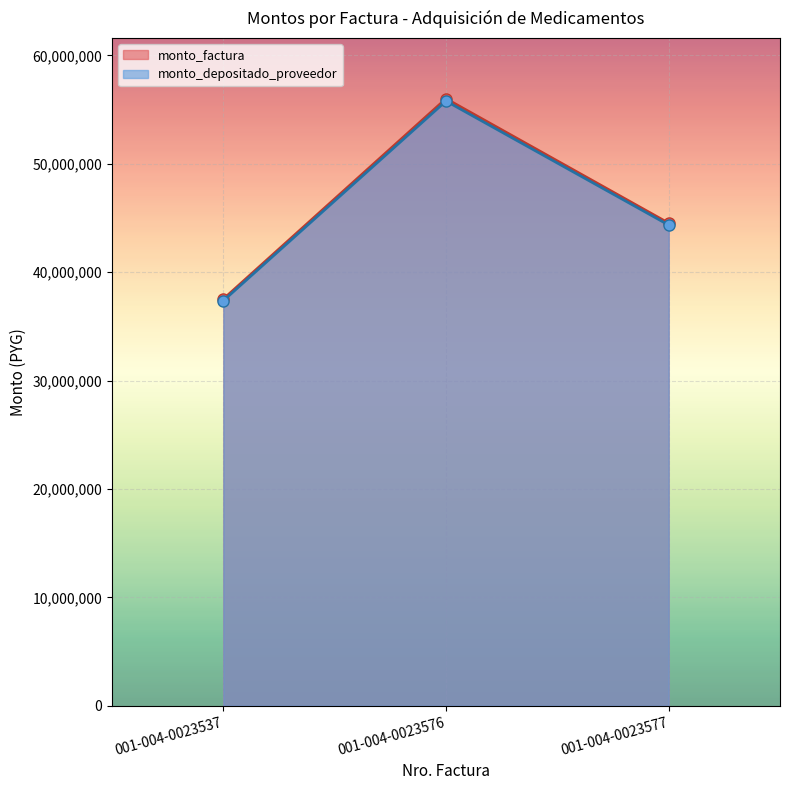

How many data points in monto_depositado_proveedor are less than 44355590?

1